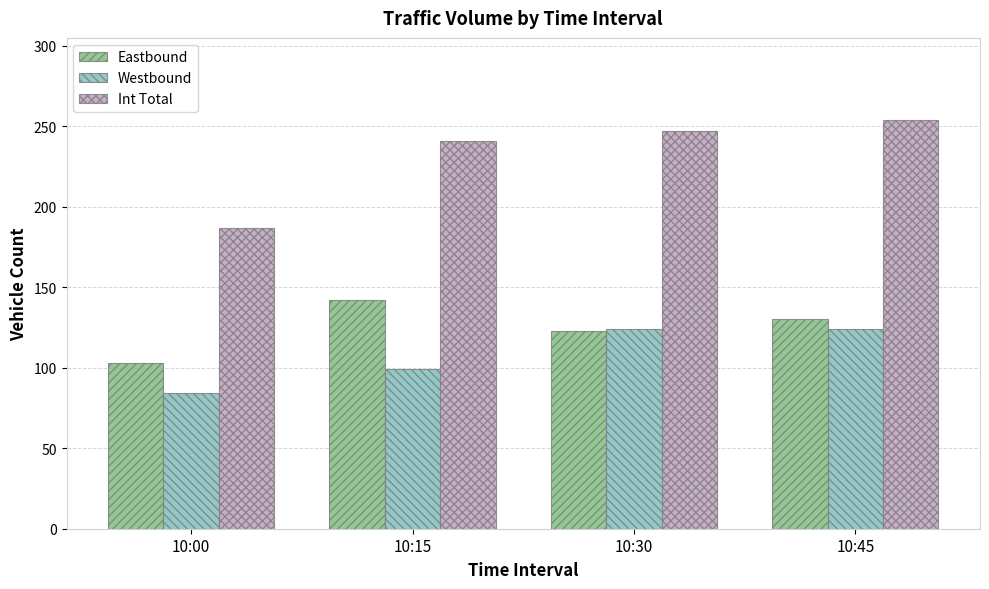

What is the total value across all series at 10:30?

494